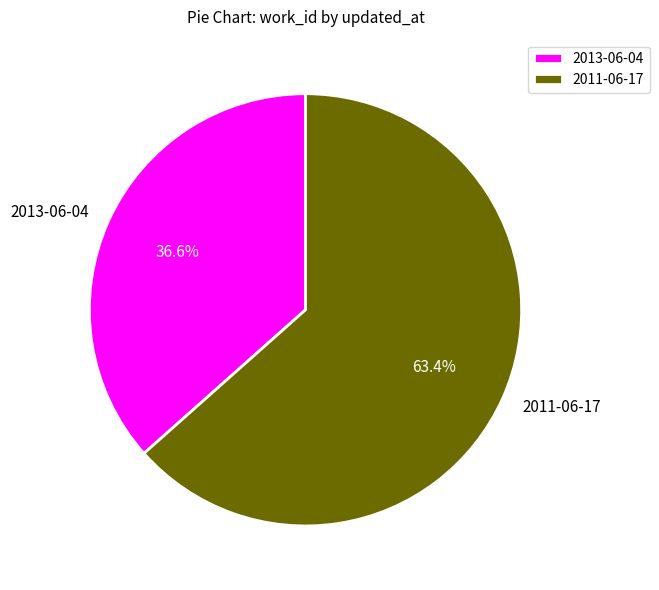

How many slices are in this pie chart?

2